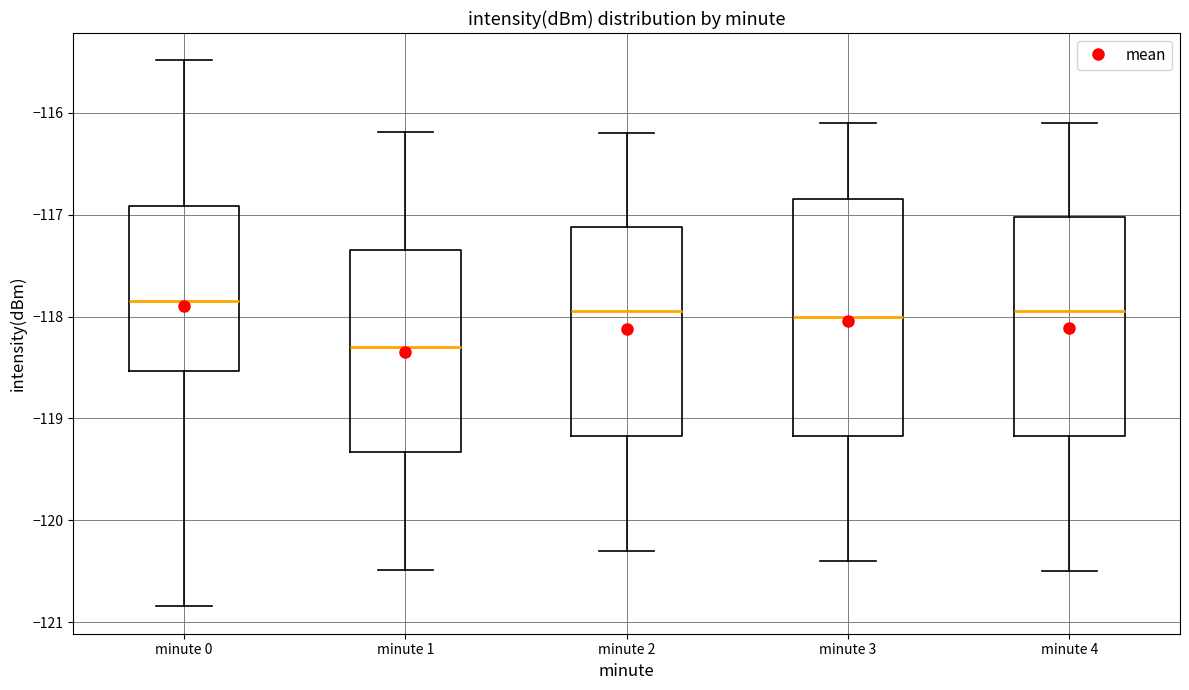

Reading left to right, transcribe this box plot: for each box, give where its median line is, the range the box spans, and where its two whiskers end, as read against the y-axis. The values are not printed on the chart, so give them approximately, as read against the axis.

minute 0: median -117.9, box -118.5 to -116.9, whiskers -120.8 to -115.5
minute 1: median -118.3, box -119.3 to -117.3, whiskers -120.5 to -116.2
minute 2: median -117.9, box -119.2 to -117.1, whiskers -120.3 to -116.2
minute 3: median -118.0, box -119.2 to -116.8, whiskers -120.4 to -116.1
minute 4: median -117.9, box -119.2 to -117.0, whiskers -120.5 to -116.1